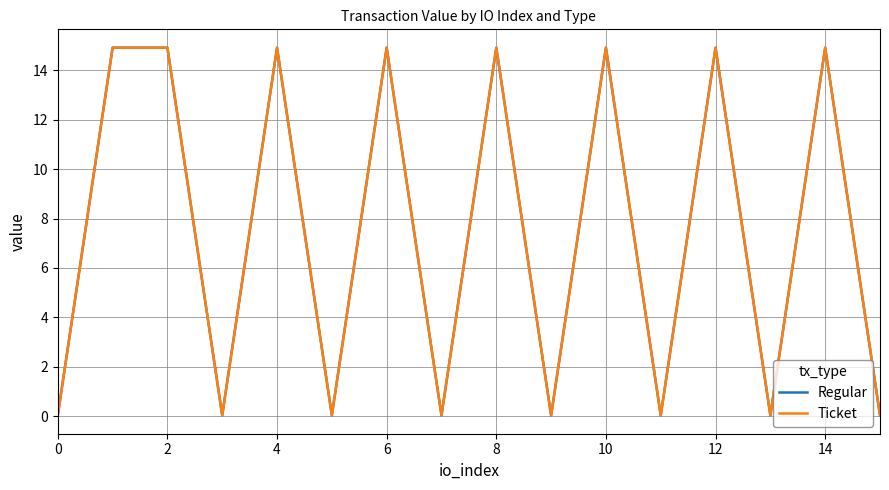

What is the difference between the second highest and minimum values in the Regular series?

14.9